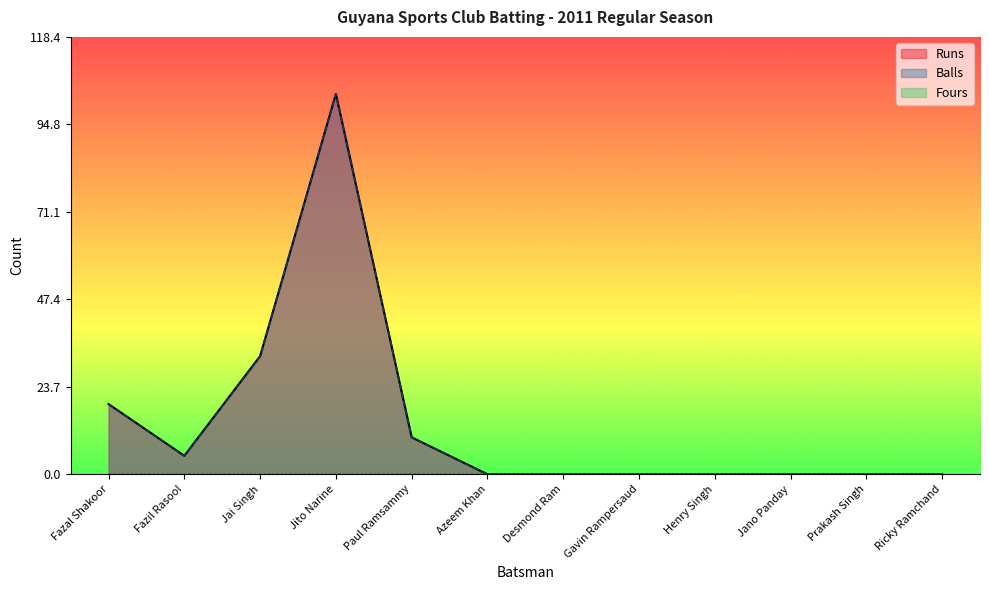

At how many categories does at least one series exceed 25?

2